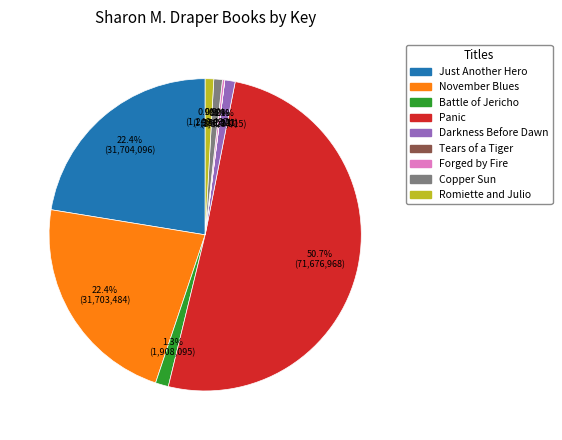

True or false: November Blues accounts for 37% of the total.

False